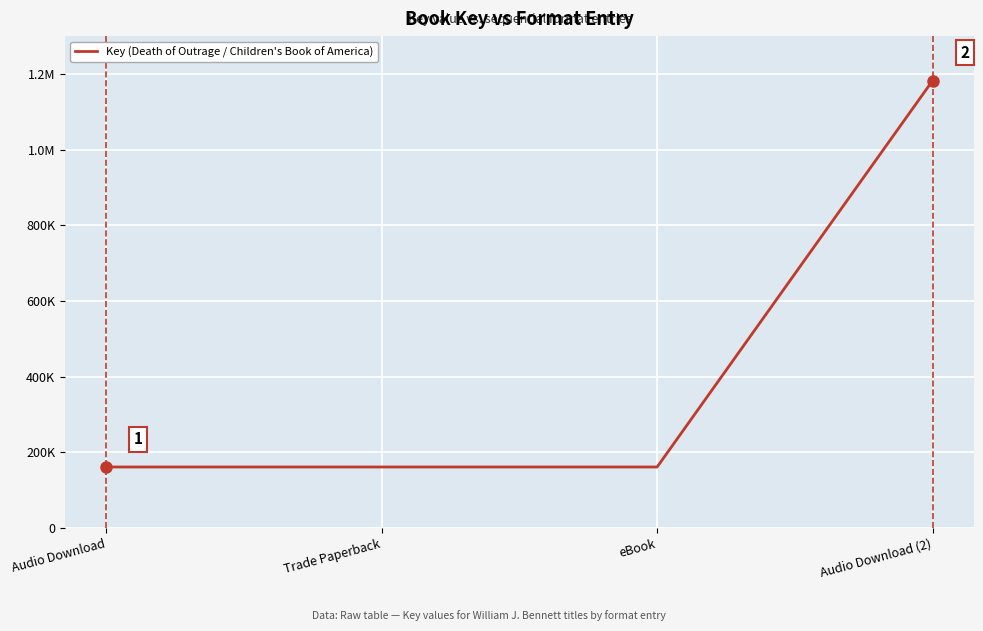

Does the chart display data point markers on the line(s)?

No